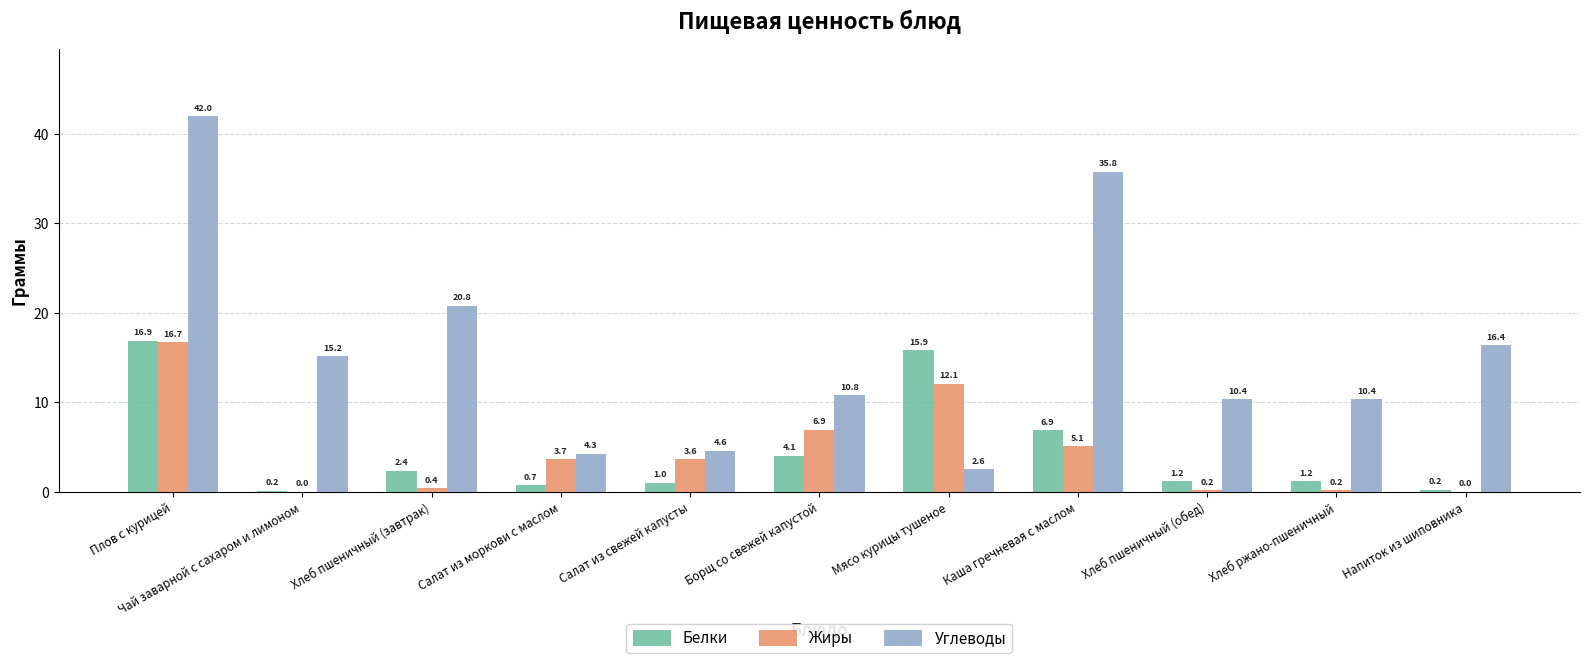

Between Хлеб пшеничный (завтрак) and Мясо курицы тушеное, which series saw the biggest shift?

Углеводы